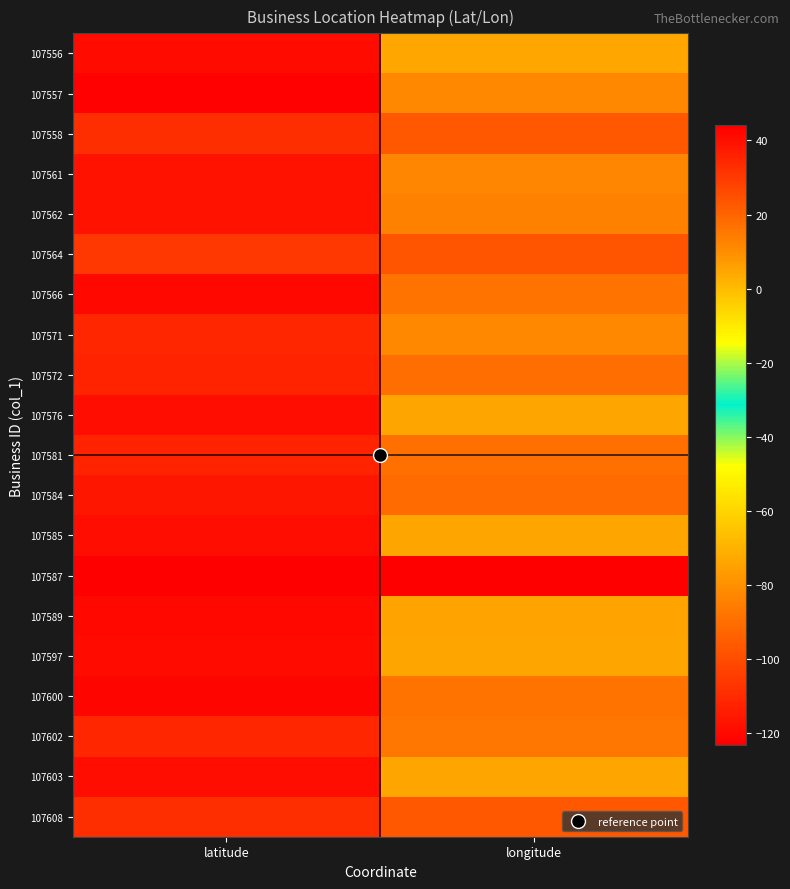

At which category is the sum across all series the highest?

latitude